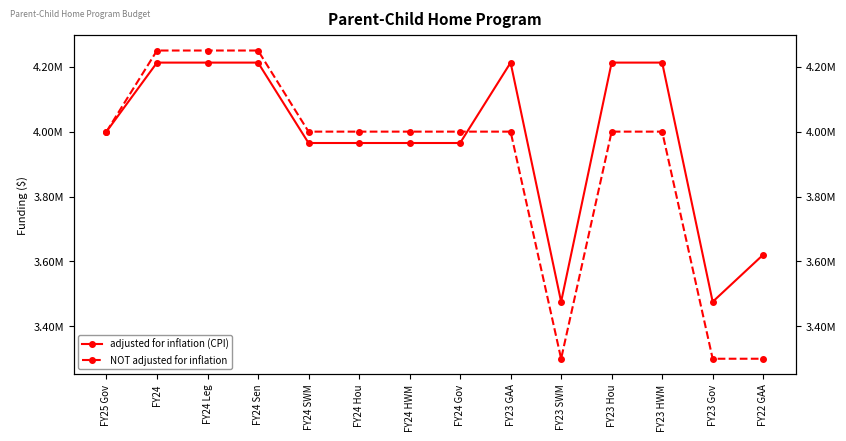

What are all the series names shown in the legend?

adjusted for inflation (CPI), NOT adjusted for inflation